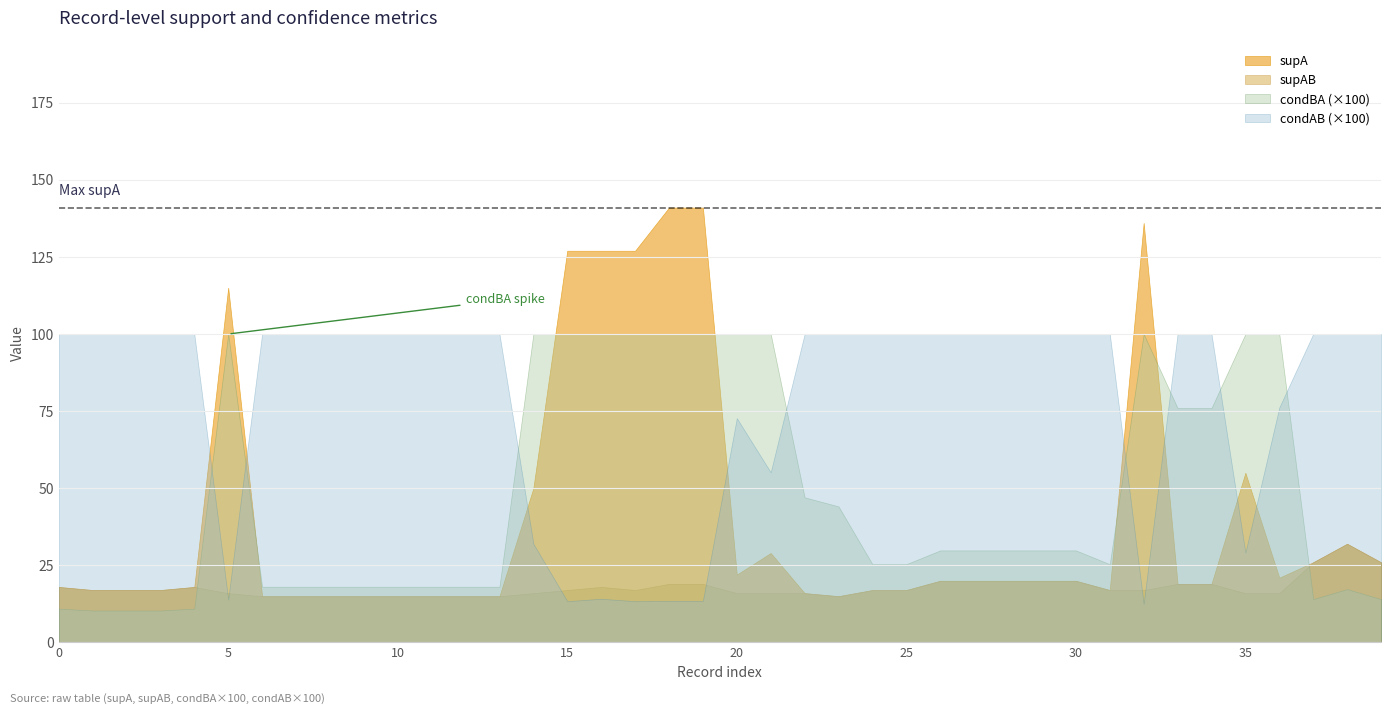

At which label does supA first exceed 20?

5